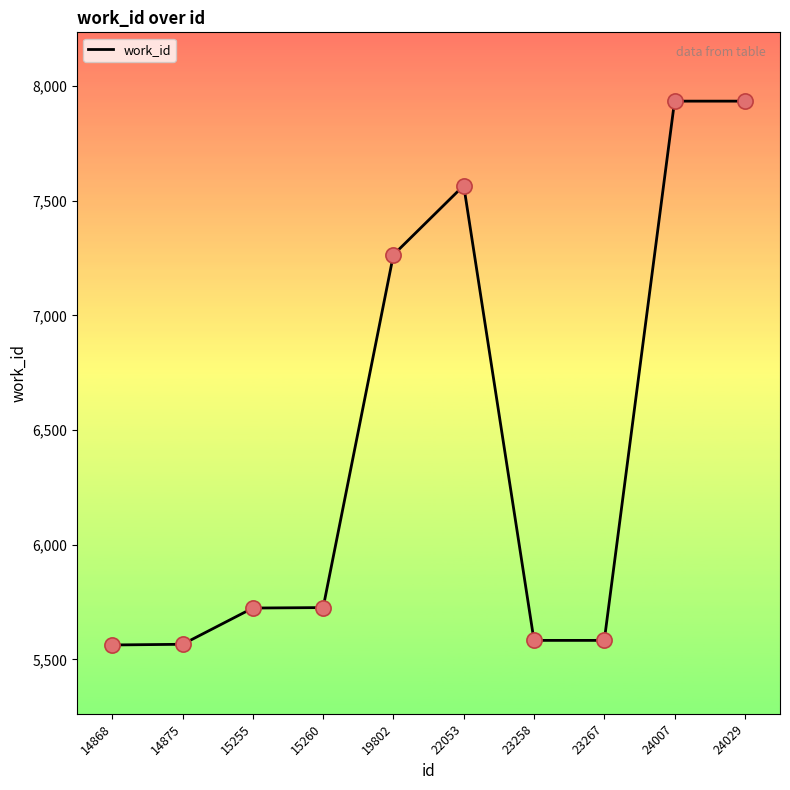

Between 24007 and 15260, which is larger?

24007